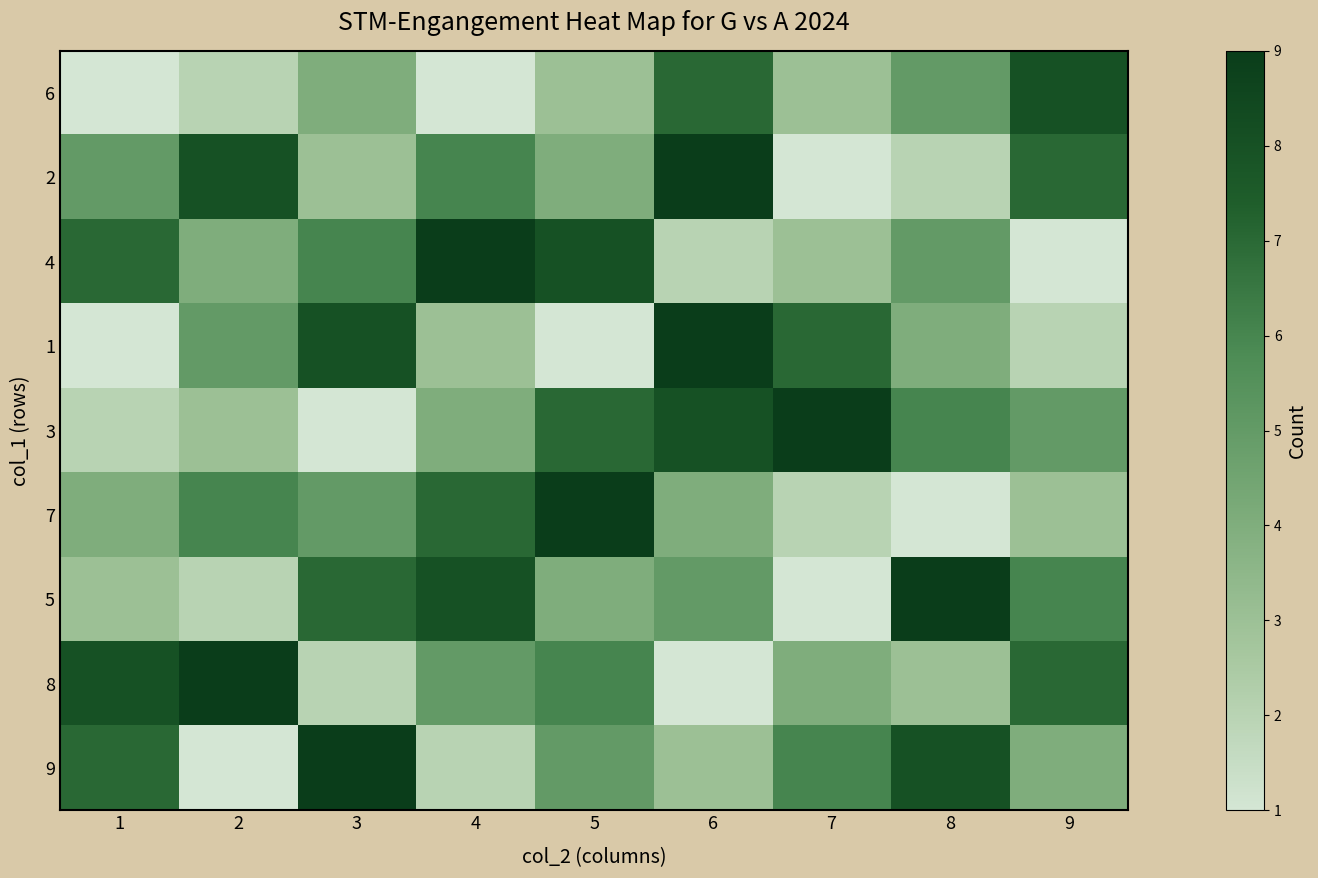

At 4, list the series in order from smallest to largest.

6, 9, 1, 3, 8, 2, 7, 5, 4